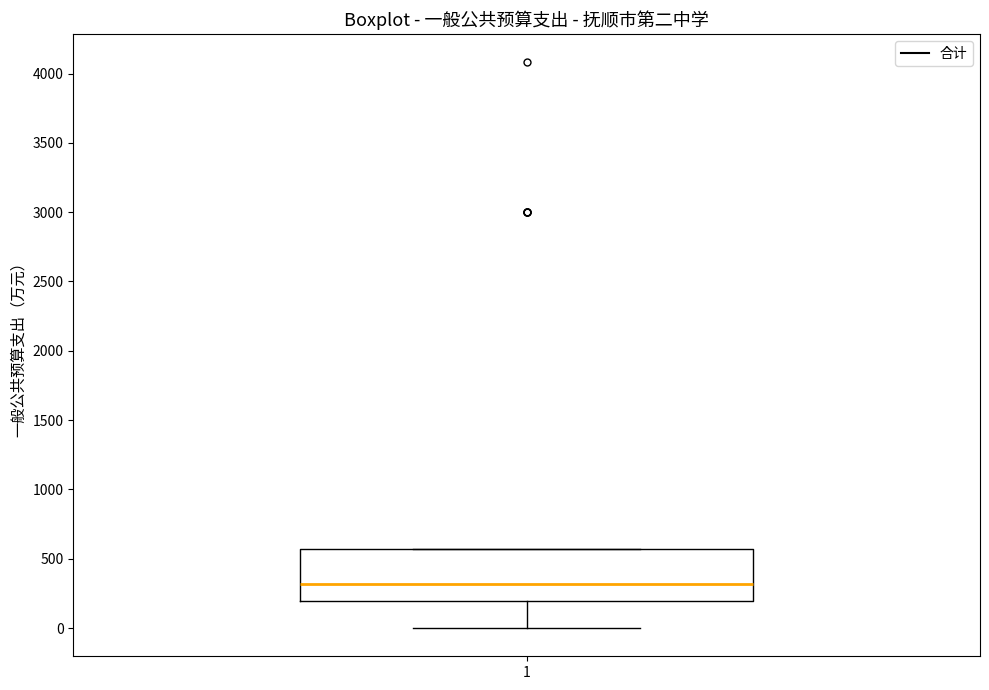

Where is the lower edge of the box at x = 1 on the y-axis? The values are not printed on the chart, so give them approximately, as read against the axis.

200